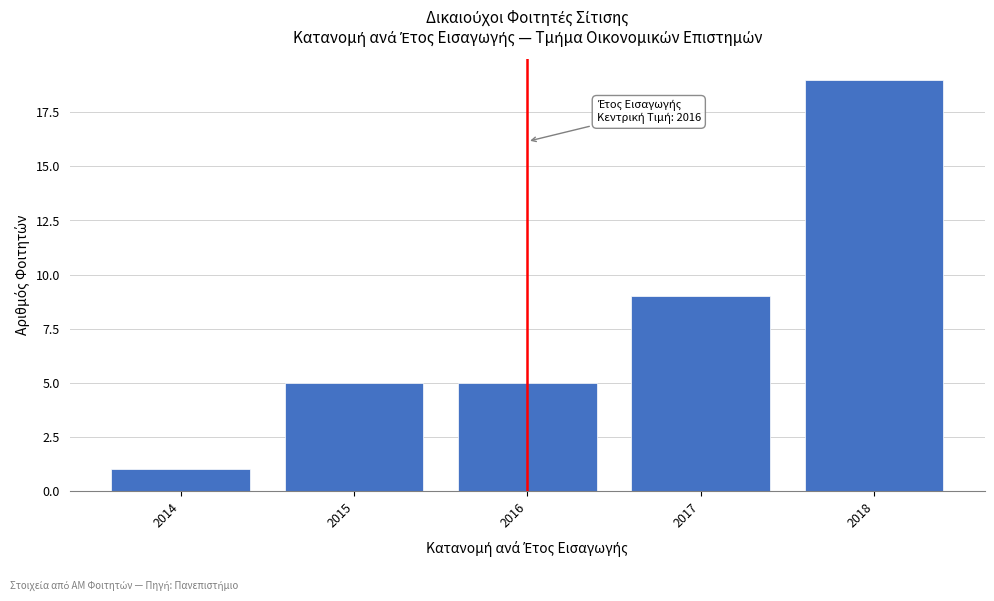

Reading left to right, extract all data points from this chart.

1	5	5	9	19